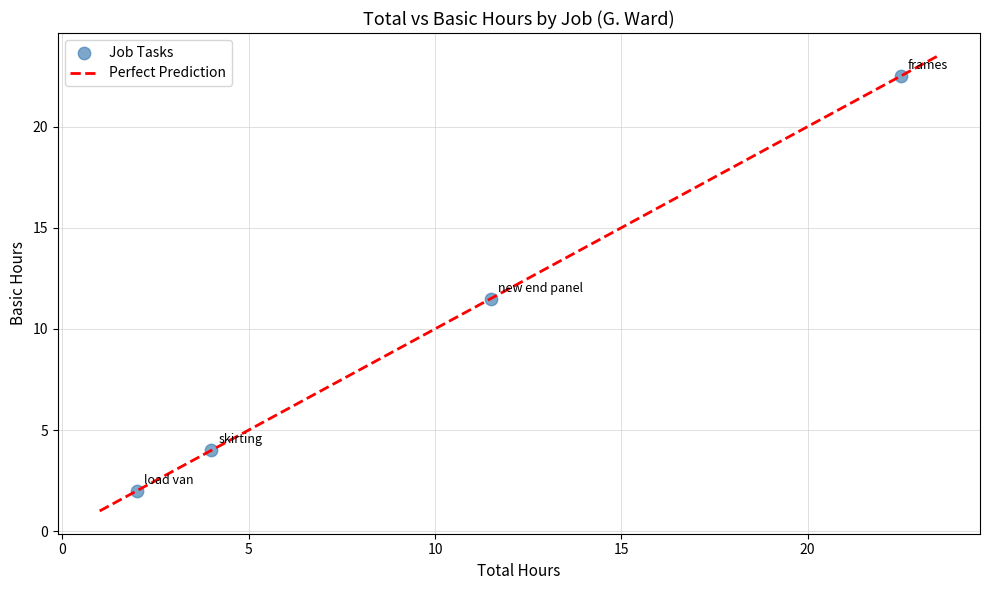

What Y value in the scatter plot is closest to 12?

11.5